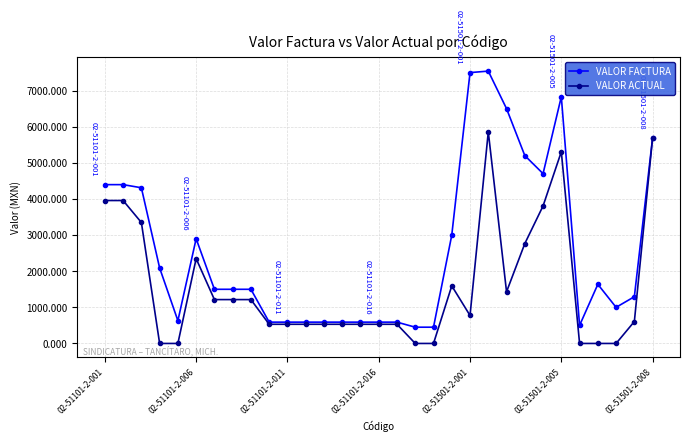

True or false: VALOR FACTURA has more than 0 interior local peaks.

True